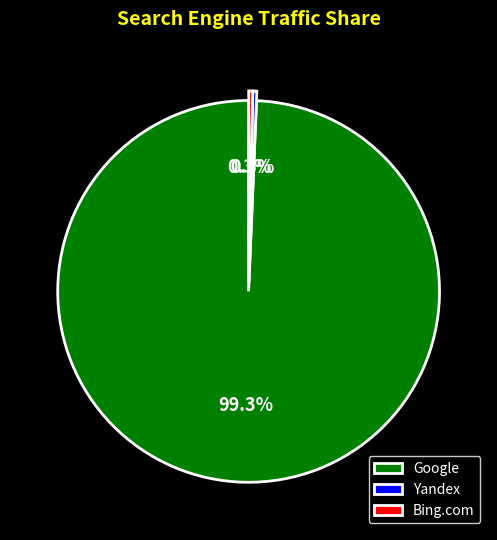

What is the majority slice?

Google